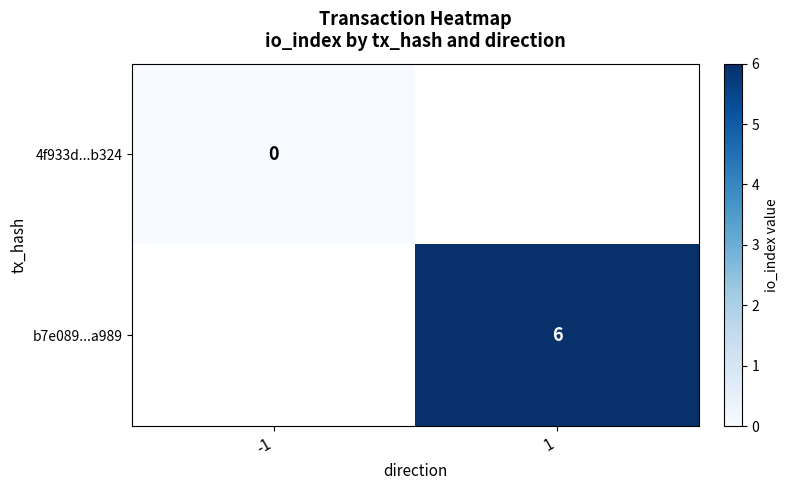

At which category does the chart reach its peak across all series?

1